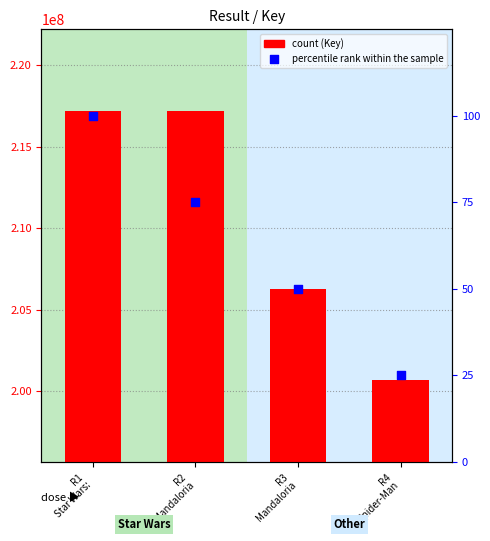

What are all the series names shown in the legend?

Key, percentile rank within the sample